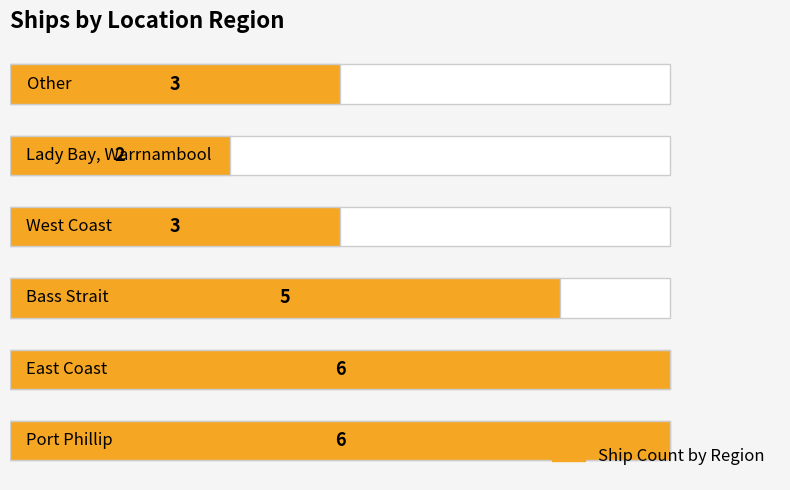

What is the difference between the values at 0 and 5?

3